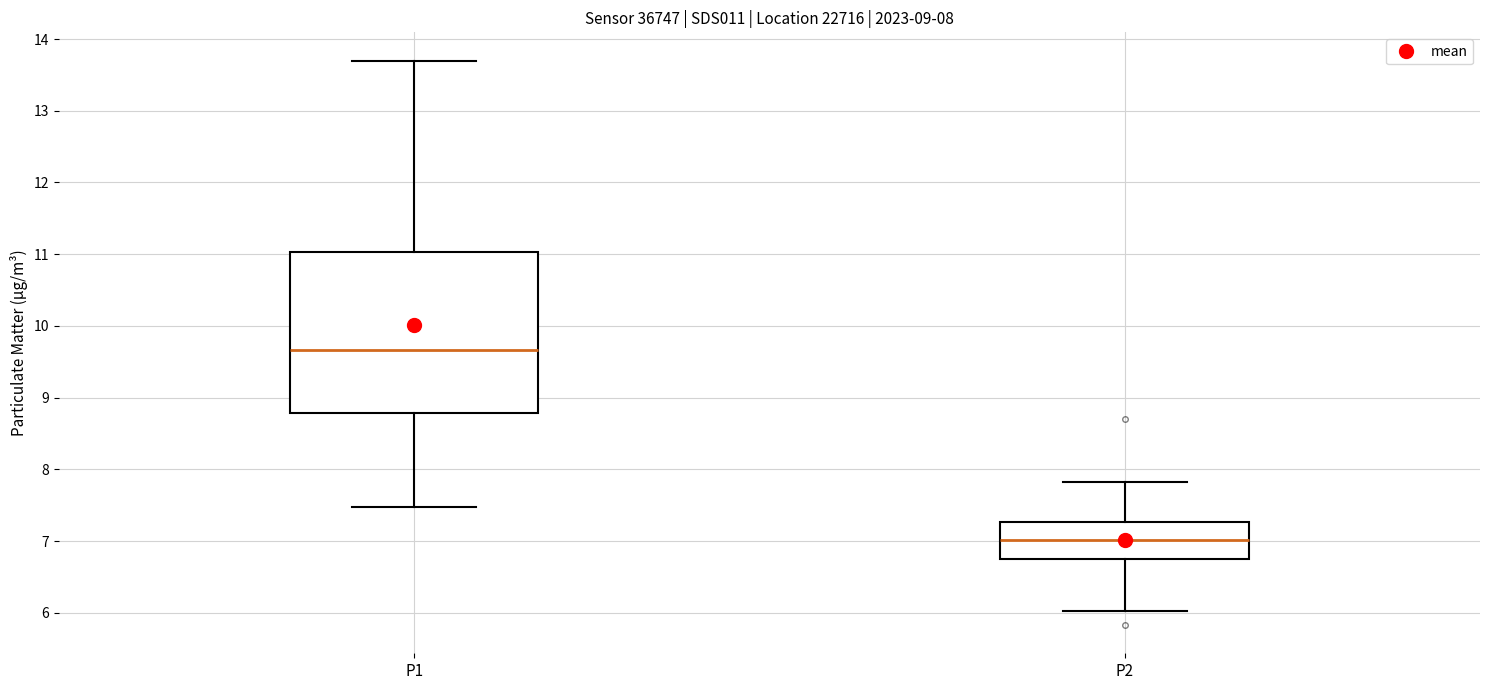

Which box is the tallest, from its lower edge to its upper edge?

P1